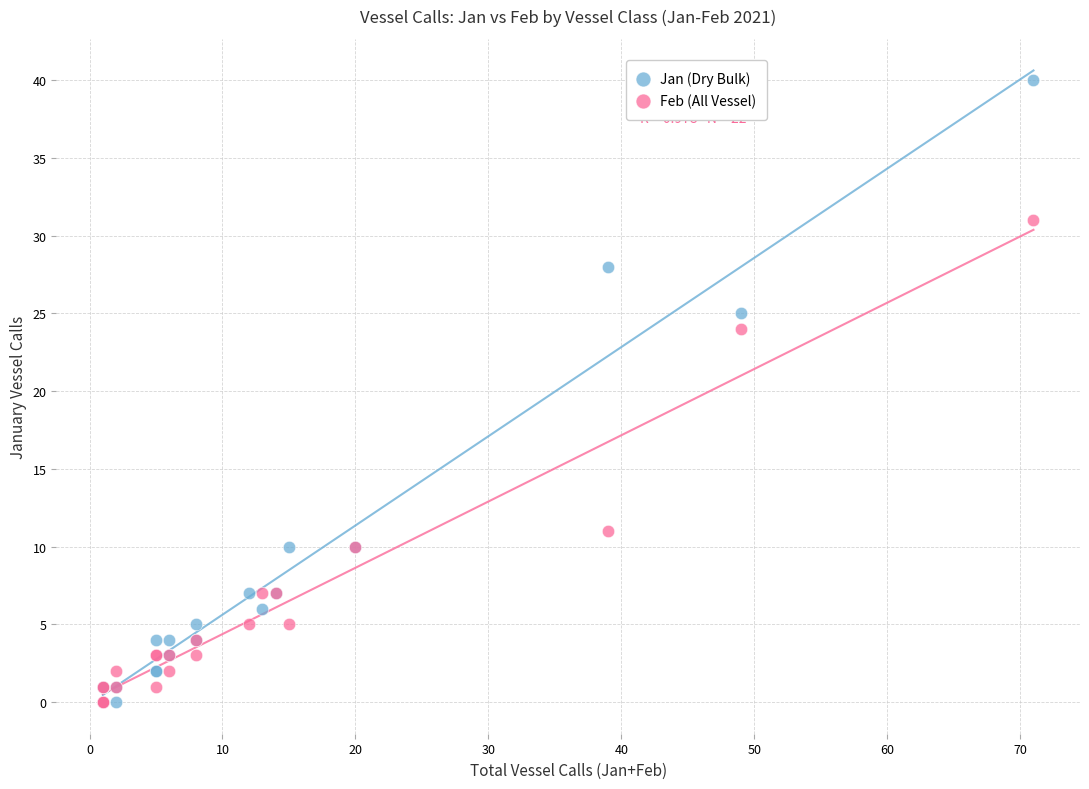

What are all the series names shown in the legend?

Jan (Dry Bulk), Feb (All Vessel)